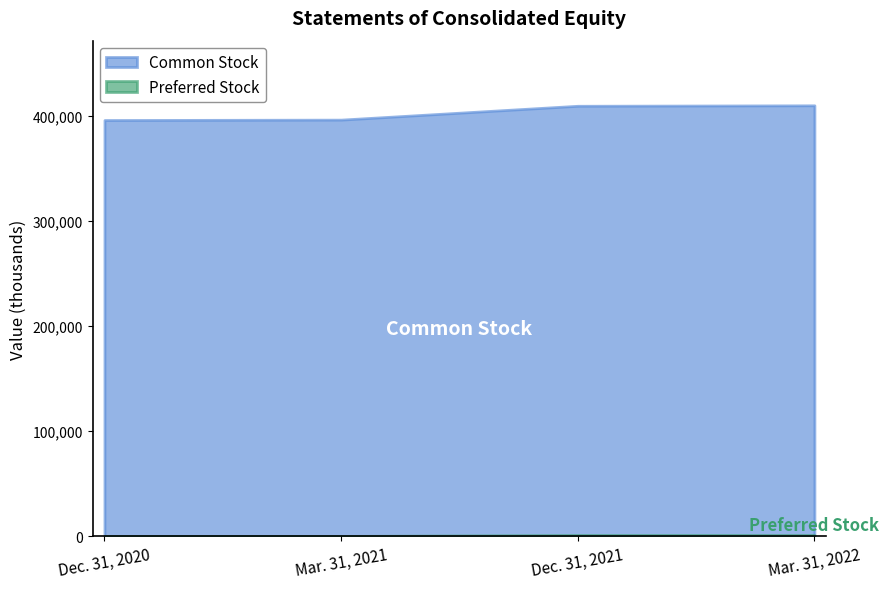

How many data points does each series have?

4